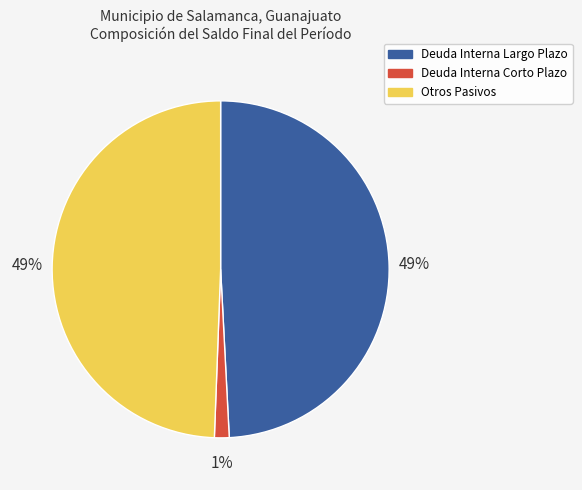

Which has a higher value, Deuda Interna Corto Plazo or Deuda Interna Largo Plazo?

Deuda Interna Largo Plazo